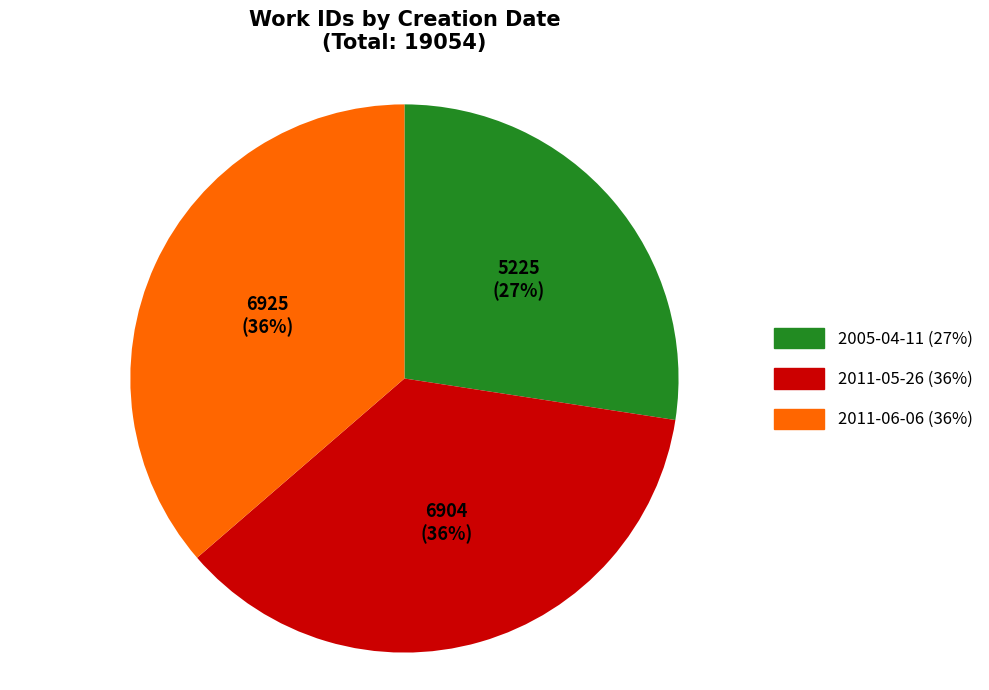

What percentage is the 2011-06-06 slice, to the nearest percent?

36%